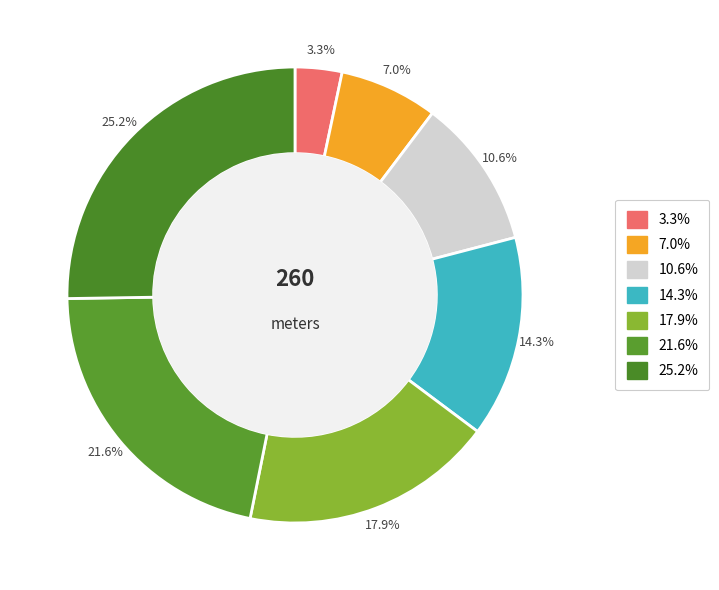

How many segments does this pie chart have?

7